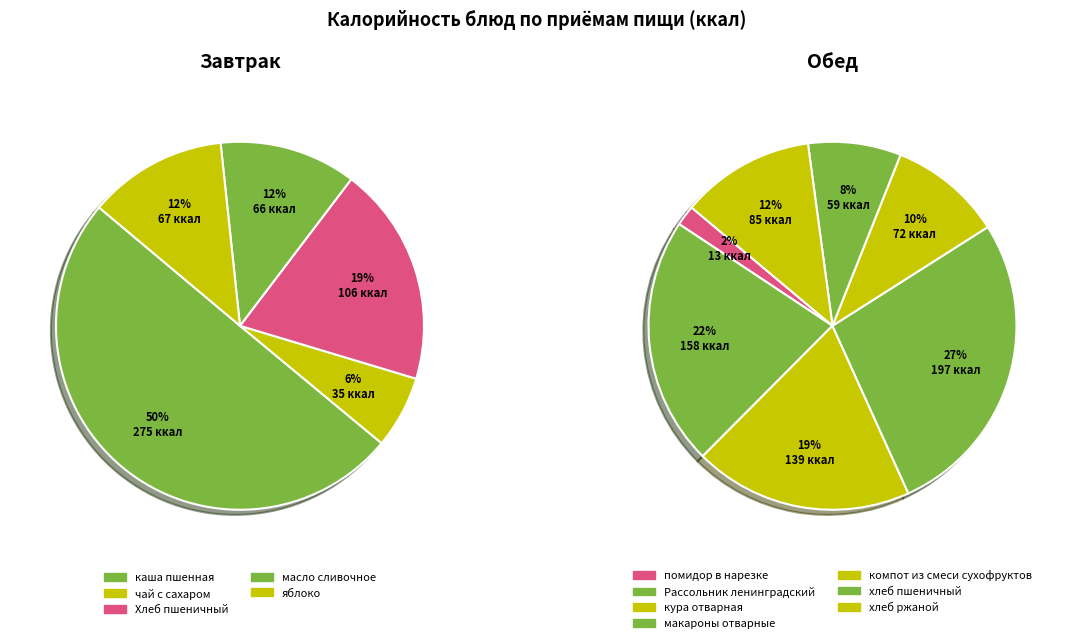

How many segments does this pie chart have?

12